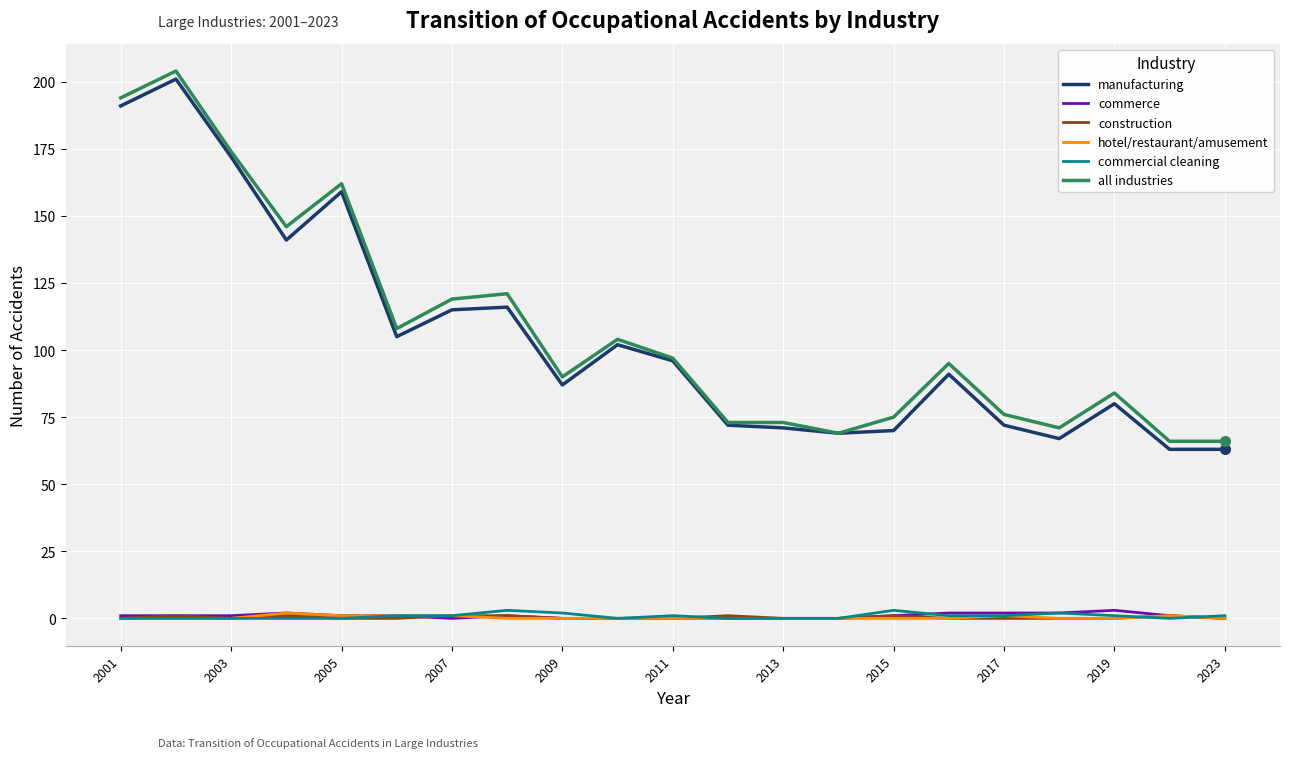

What is the greatest value displayed?

204